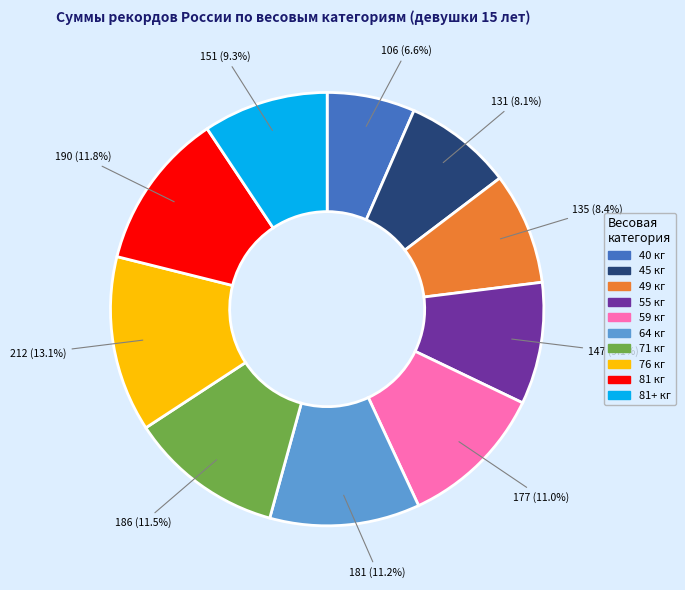

Count the number of slices in the pie.

10